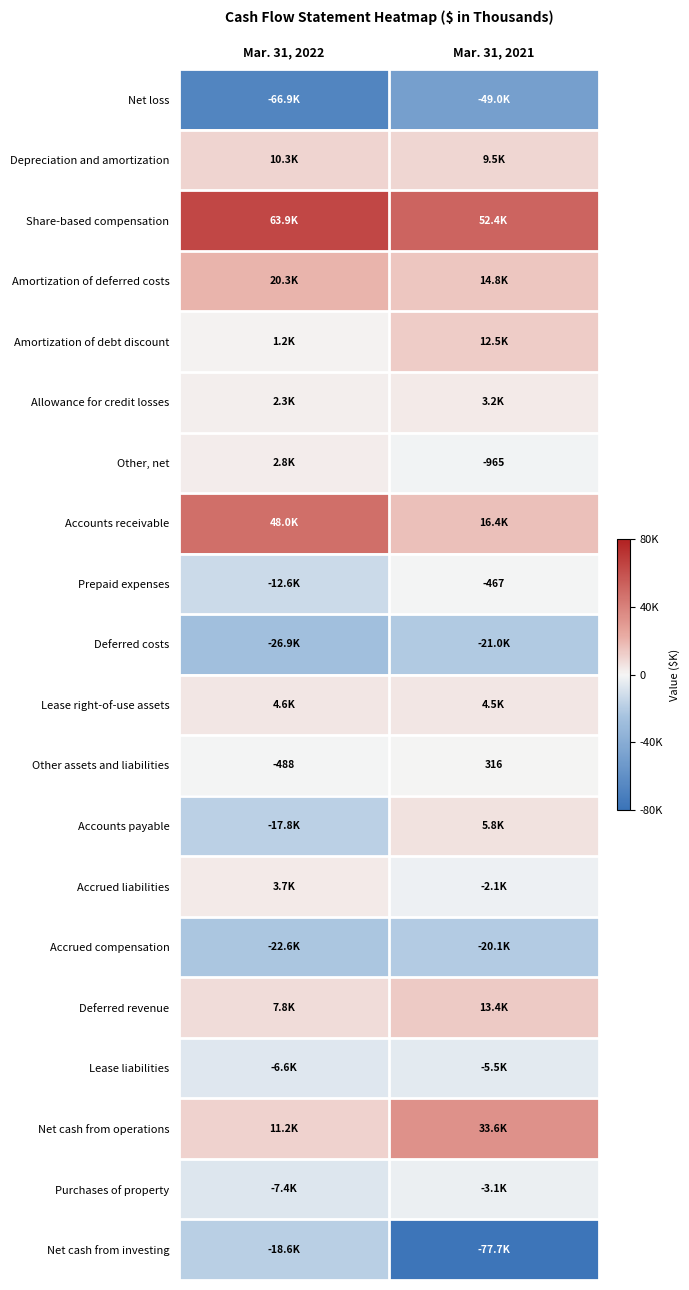

Which series has the largest range (max minus min)?

Net cash from investing